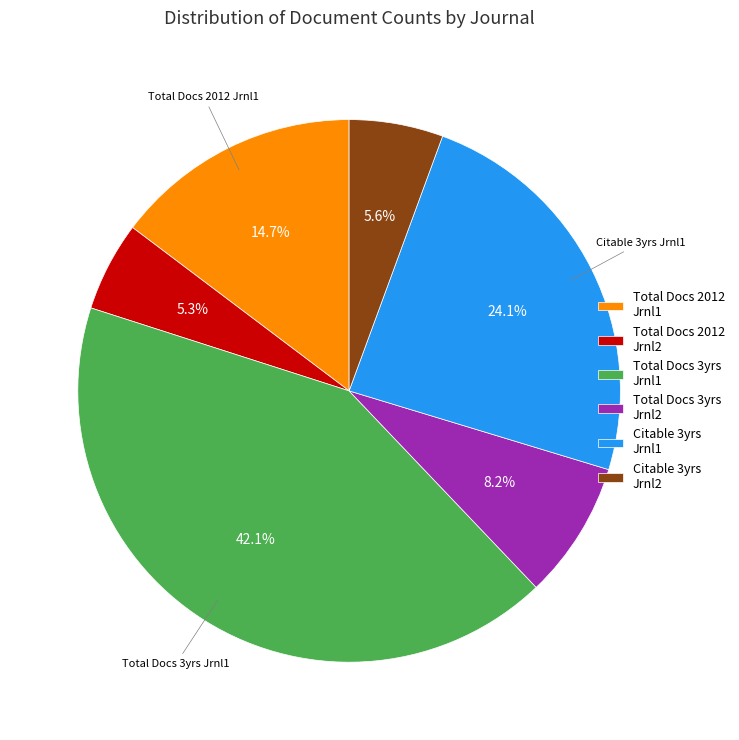

To the nearest percent, what is the average slice percentage?

17%